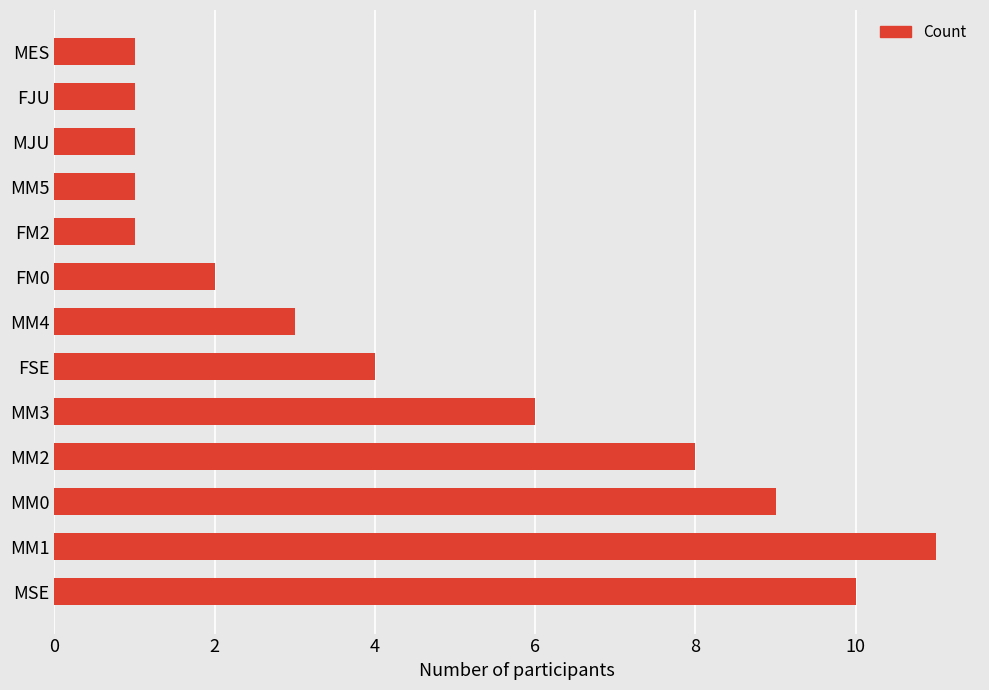

What is the difference between the maximum and second lowest values?

10